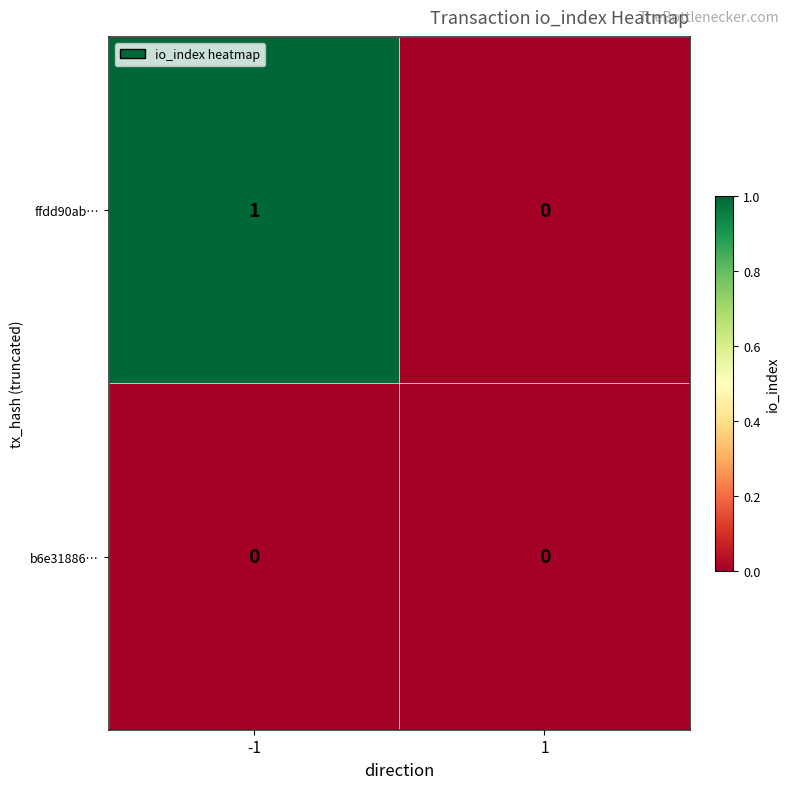

Which series has the widest spread of values?

ffdd90ab…